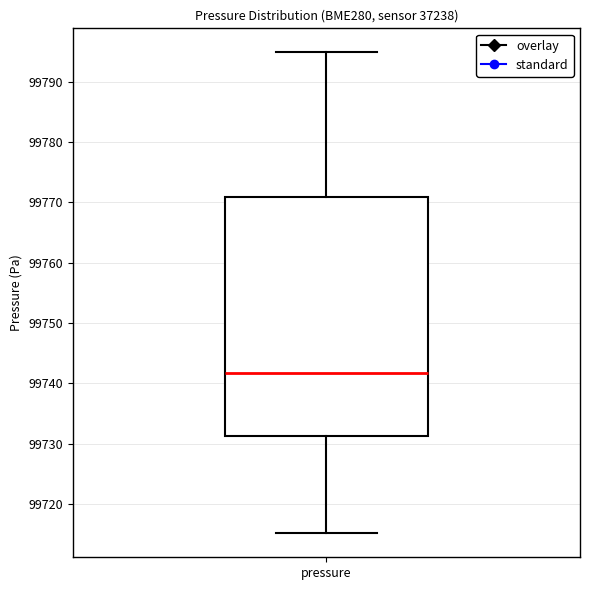

Read this box plot against the y-axis: the position of the median line, the range covered by the box, and the ends of both whiskers. The values are not printed on the chart, so give them approximately, as read against the axis.

median 99742, box 99731 to 99771, whiskers 99715 to 99795